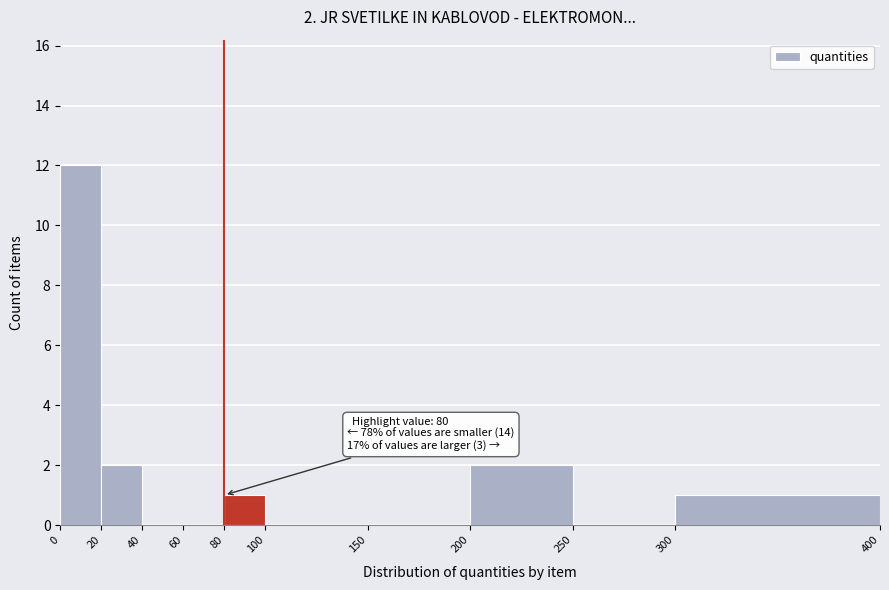

Over which range of the x-axis is the bar tallest?

0 to 20